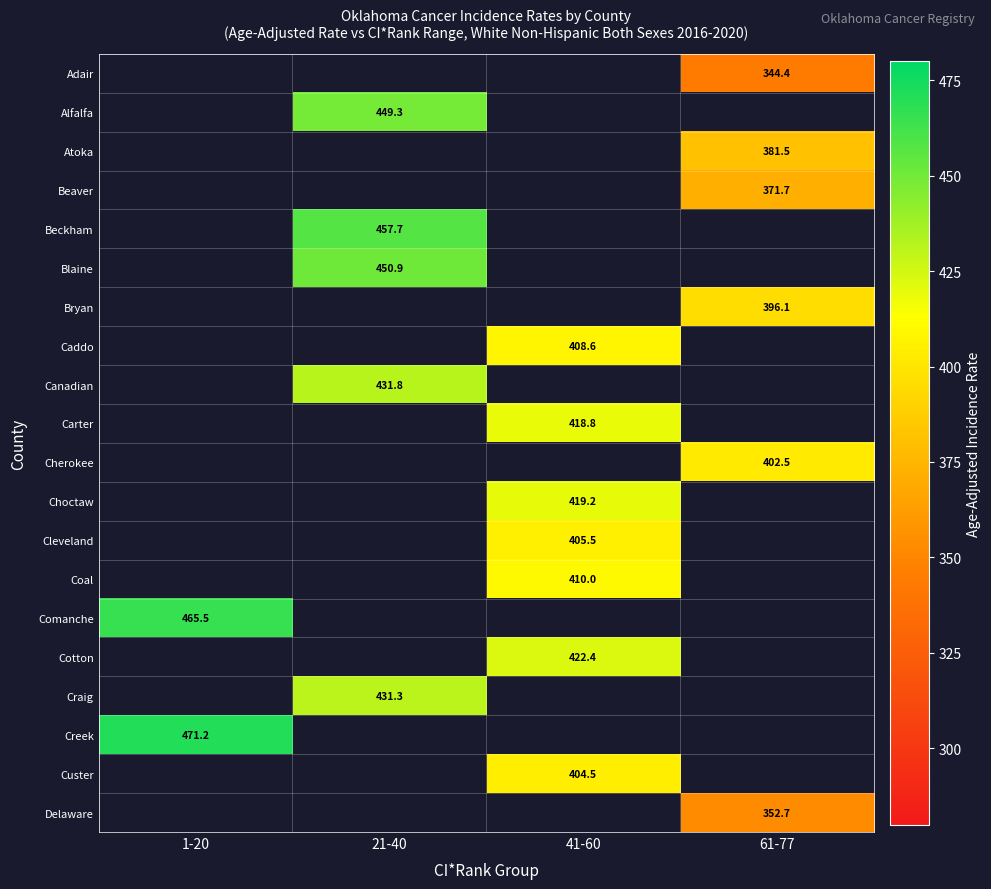

Between 61-77 and 41-60, which is larger?

41-60